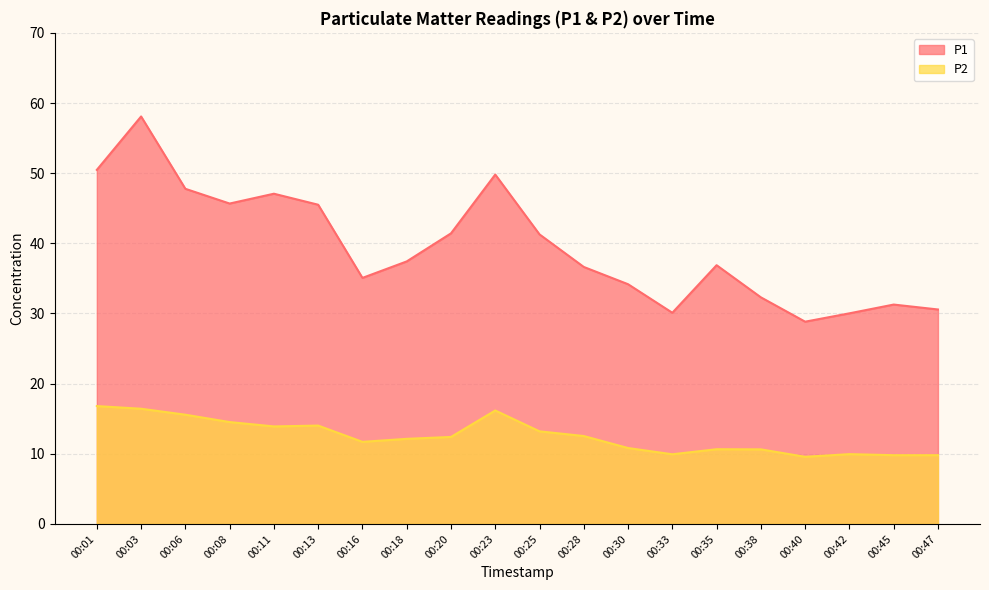

At how many categories does at least one series exceed 15?

20